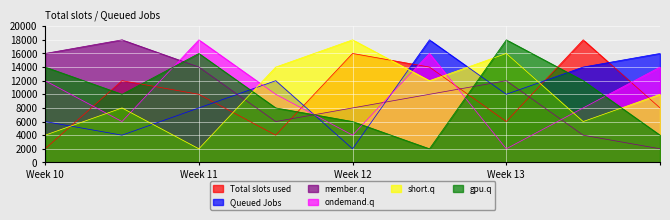

True or false: member.q and ondemand.q intersect in this chart.

True